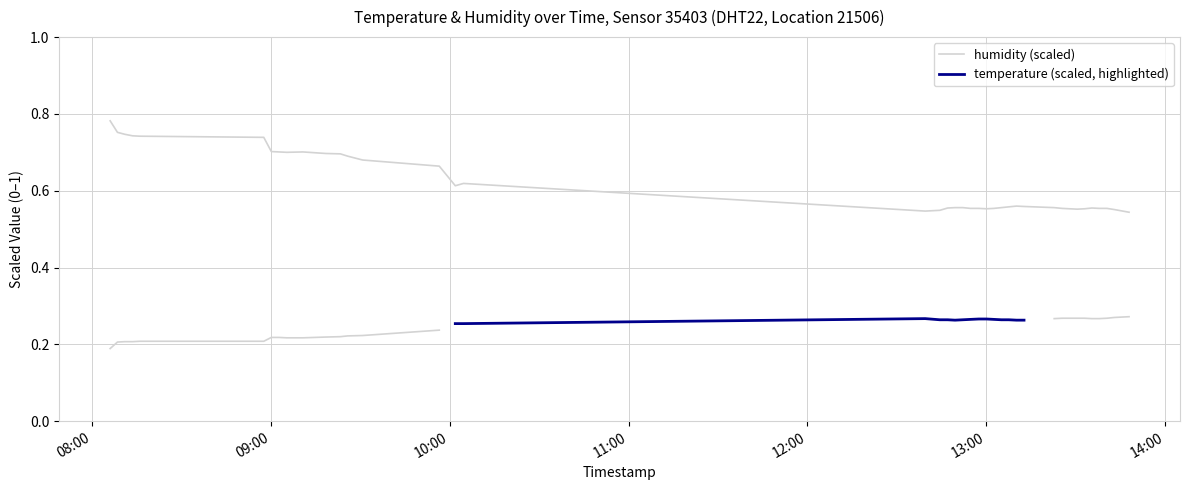

What is the label of the 34th point from the left?

2022-10-23T13:30:28